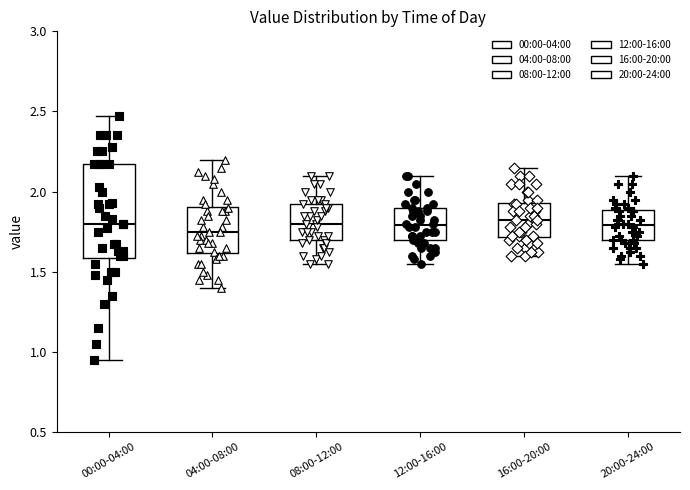

Comparing the boxes themselves (not the whiskers), which one is the tallest?

00:00-04:00